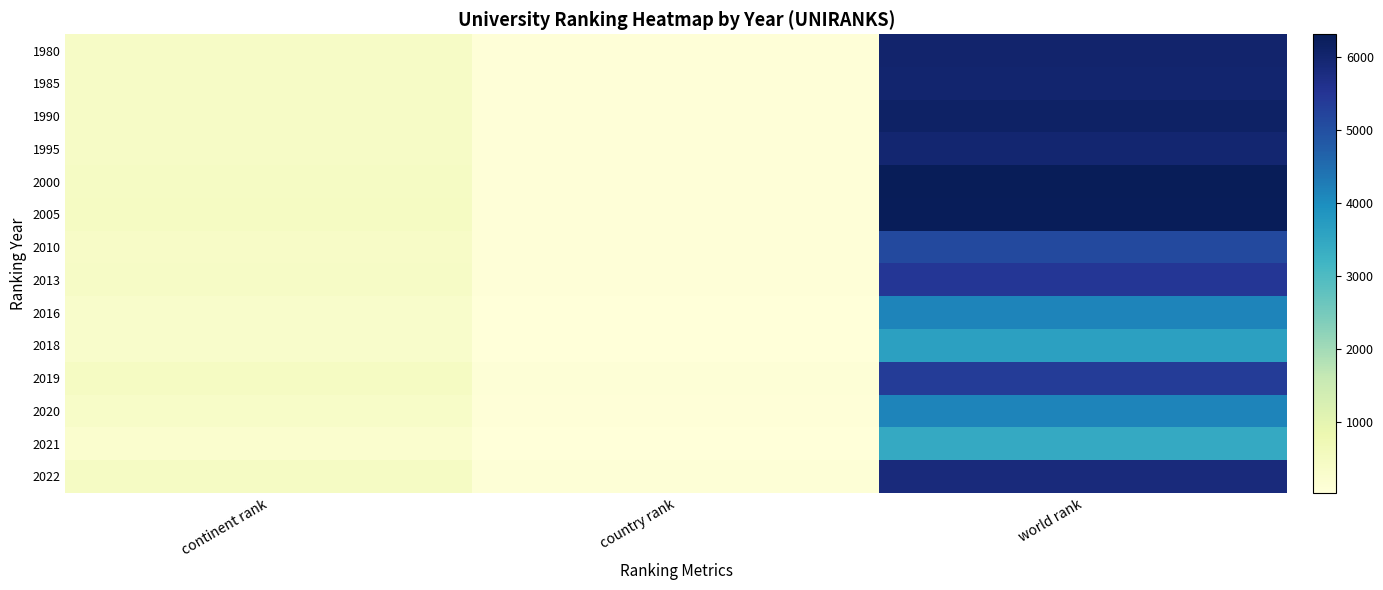

Between country rank and world rank, which is larger?

world rank